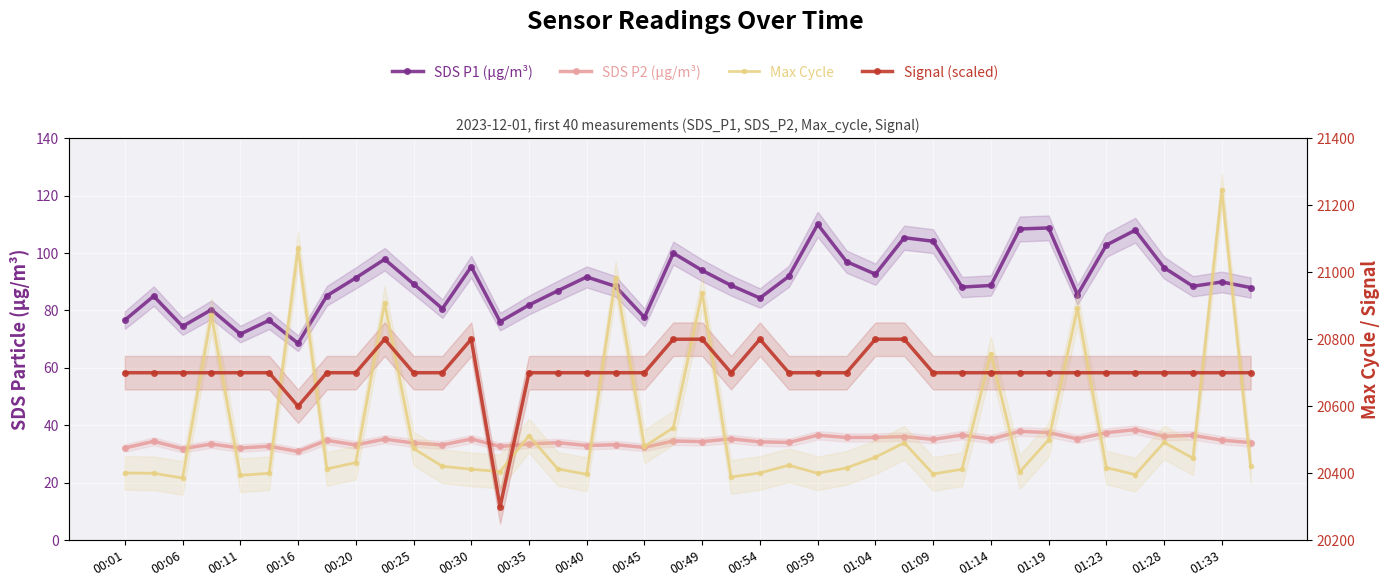

How many data points does each series have?

40